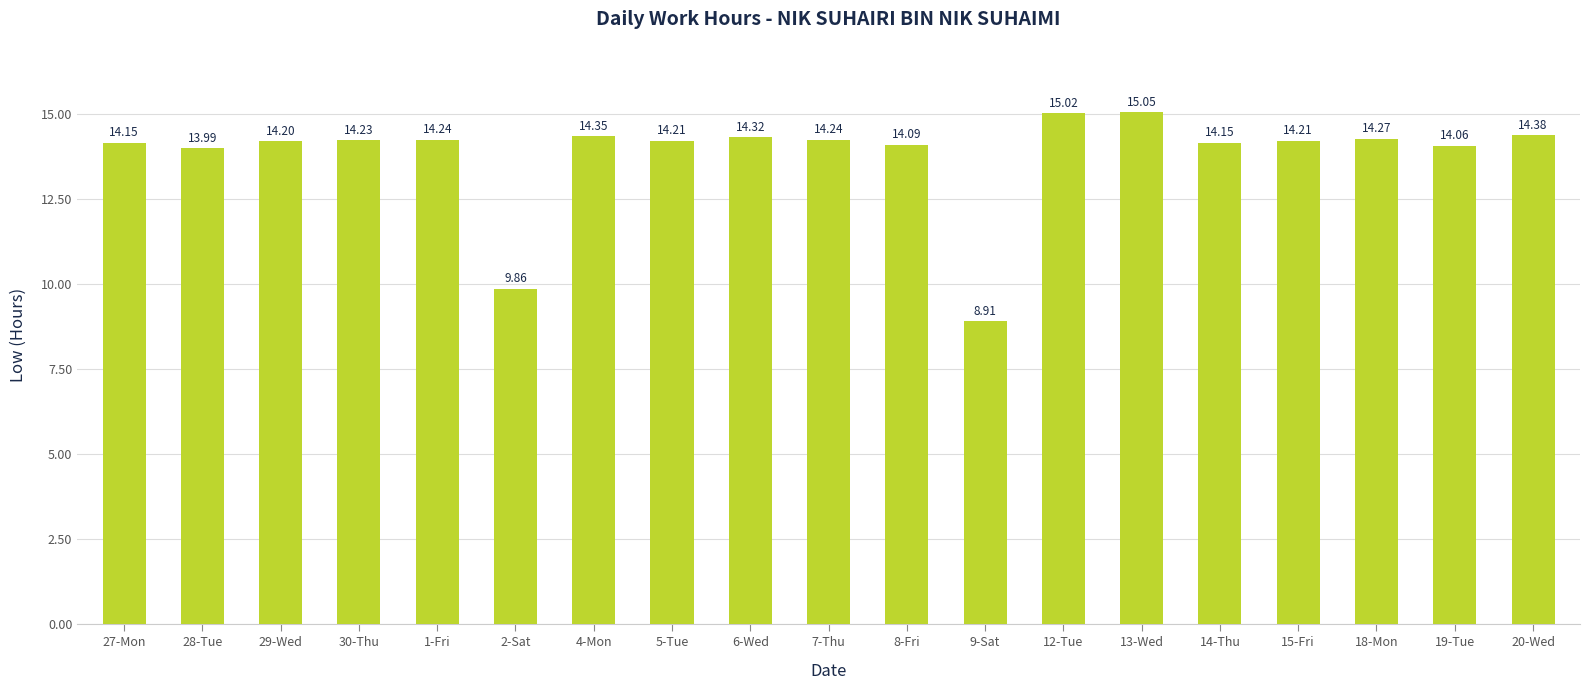

What is the label of the 17th bar from the left?

18-Mon